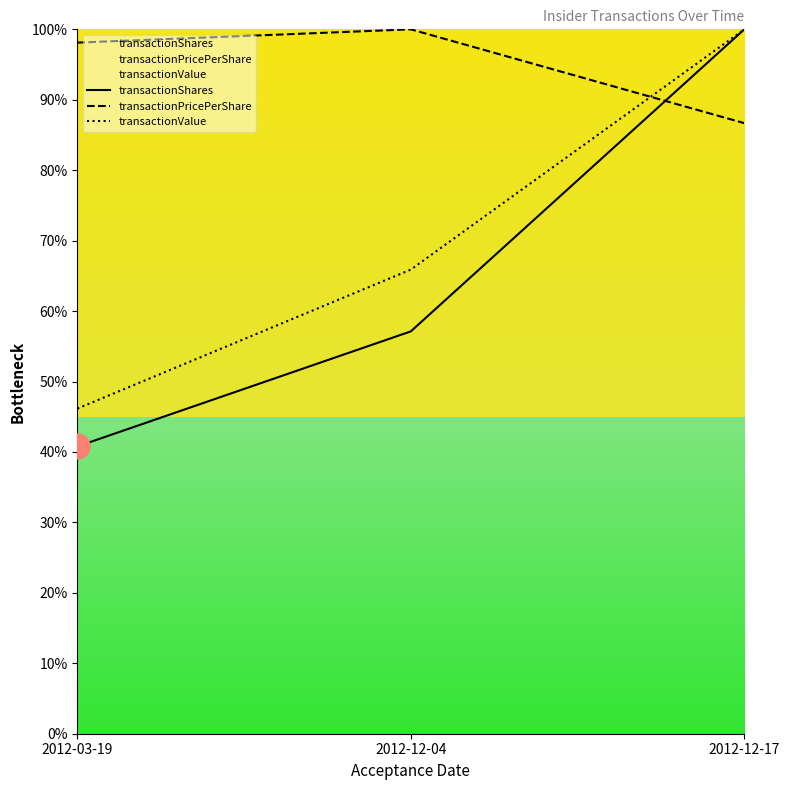

What is the label of the 3rd point from the right?

2012-03-19